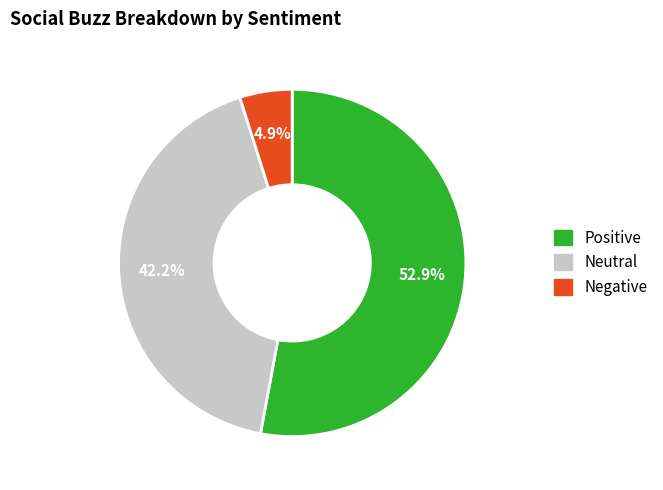

Is there any slice that represents more than half of the pie?

Yes